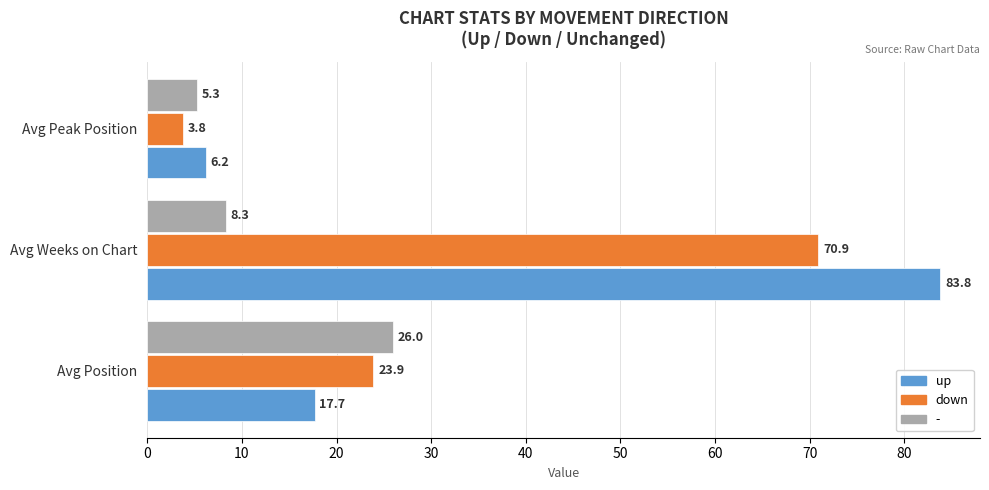

Rank the categories by up value from highest to lowest.

Avg Weeks on Chart, Avg Position, Avg Peak Position